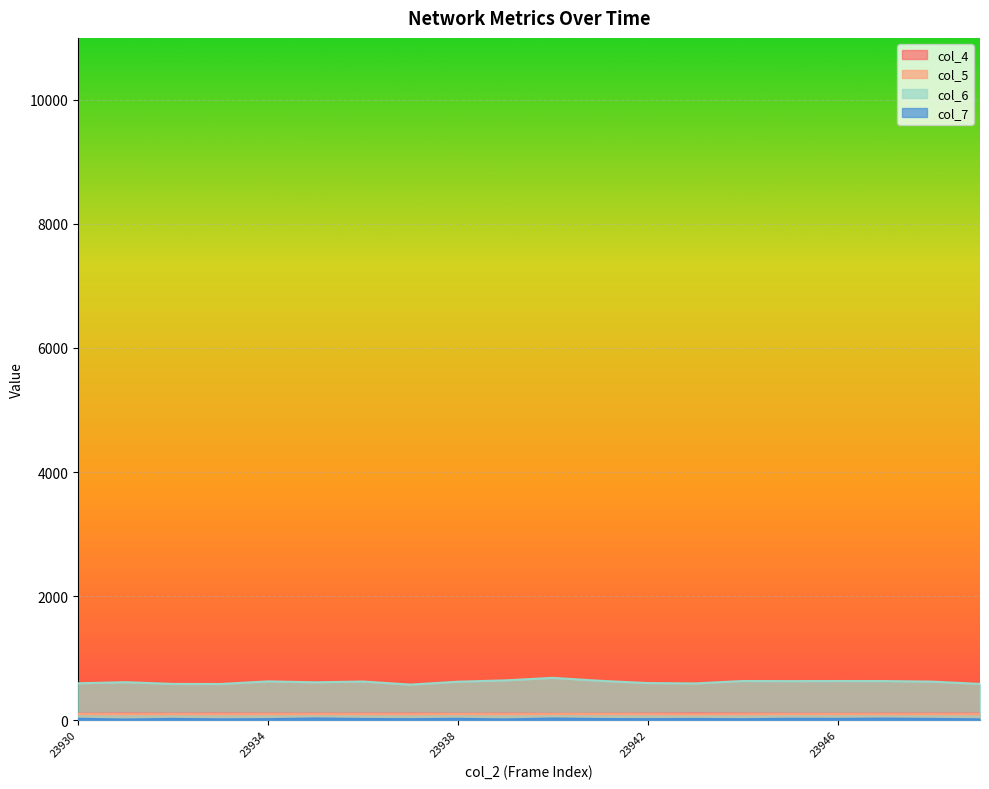

How many lines are shown in the chart?

4